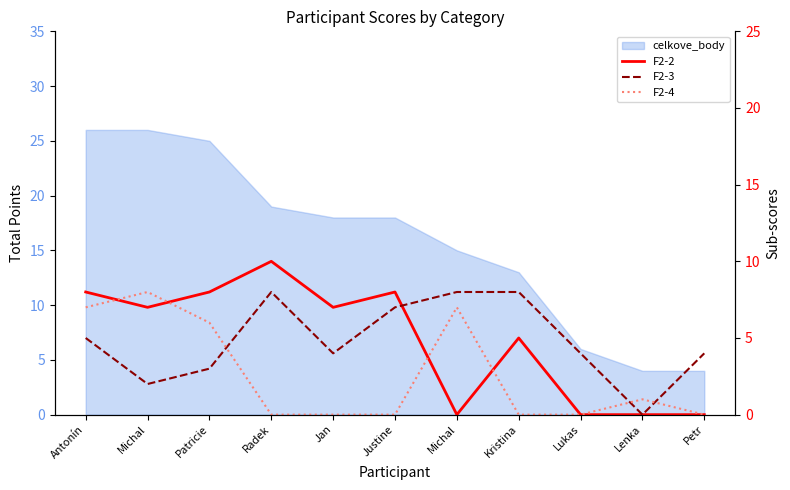

What is the difference between the second highest and minimum values in the F2-4 series?

7